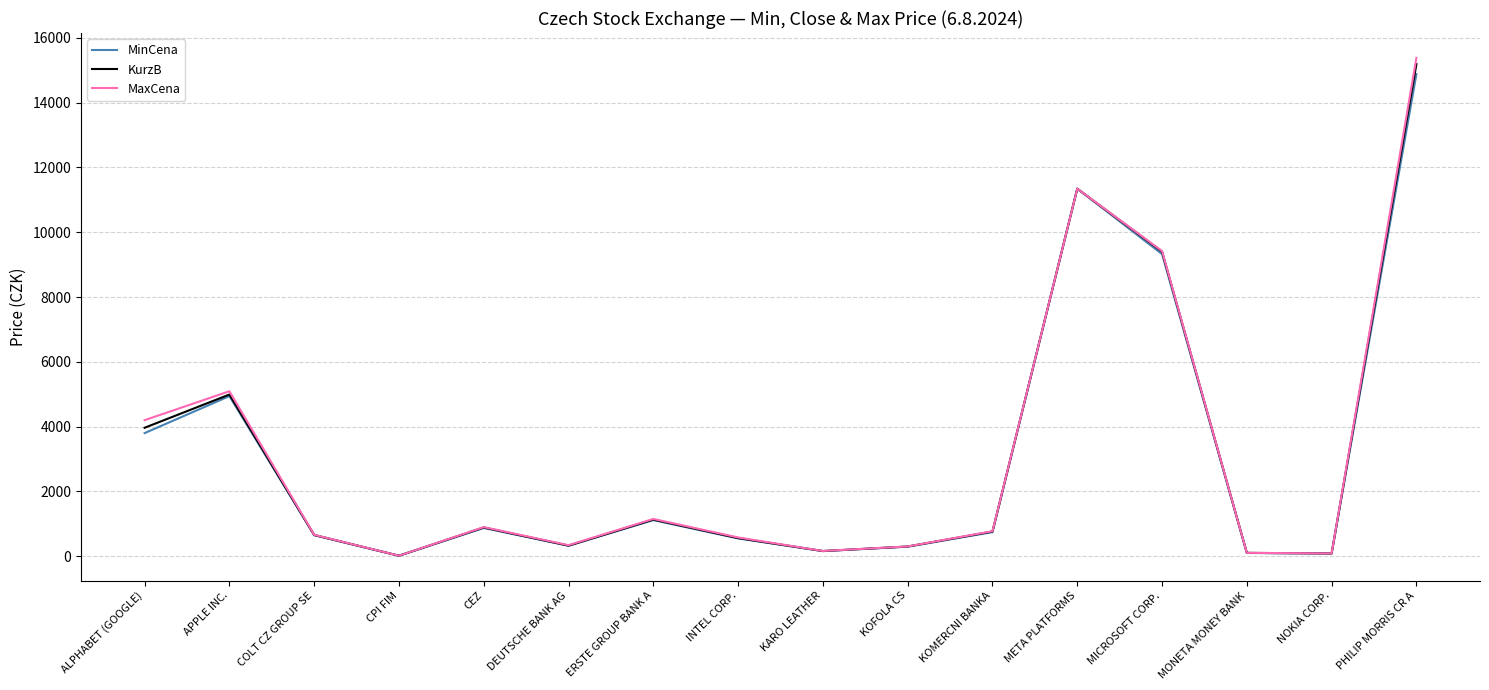

Which series changed the most between META PLATFORMS and NOKIA CORP.?

MinCena